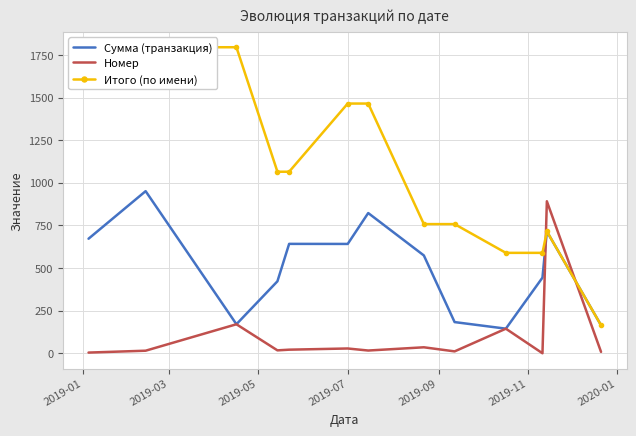

What is the average value of the Итого (по имени) series?

1078.4